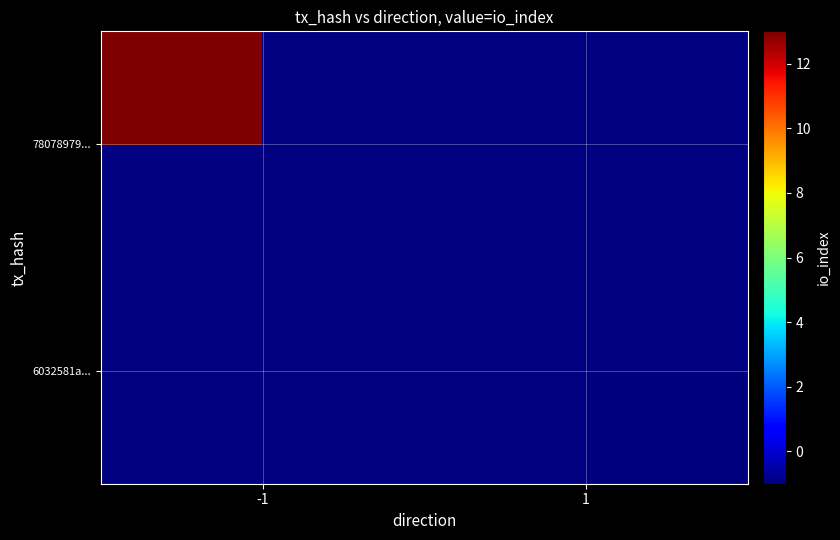

Reading right to left, list all the values displayed in this chart.

6032581a...: 1=-1	-1=0
78078979...: 1=0	-1=13